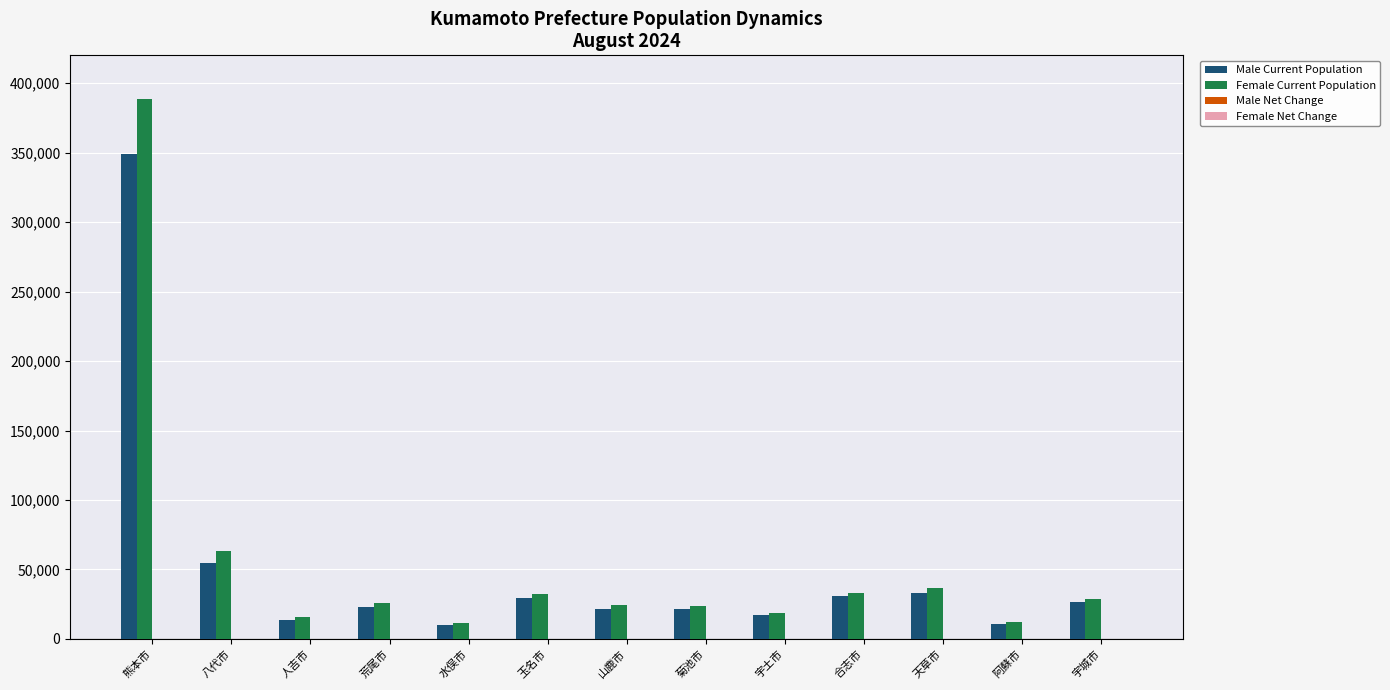

At which category is the sum across all series the highest?

熊本市